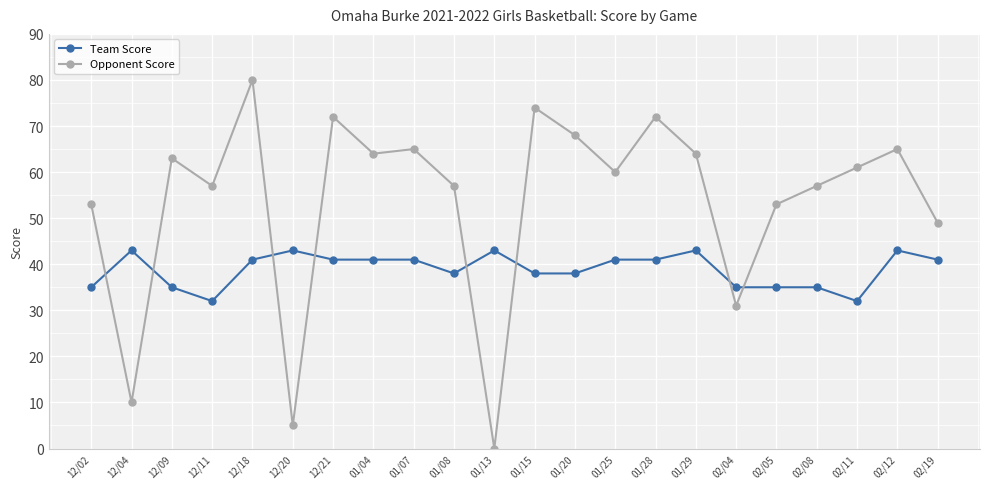

How many lines are shown in the chart?

2